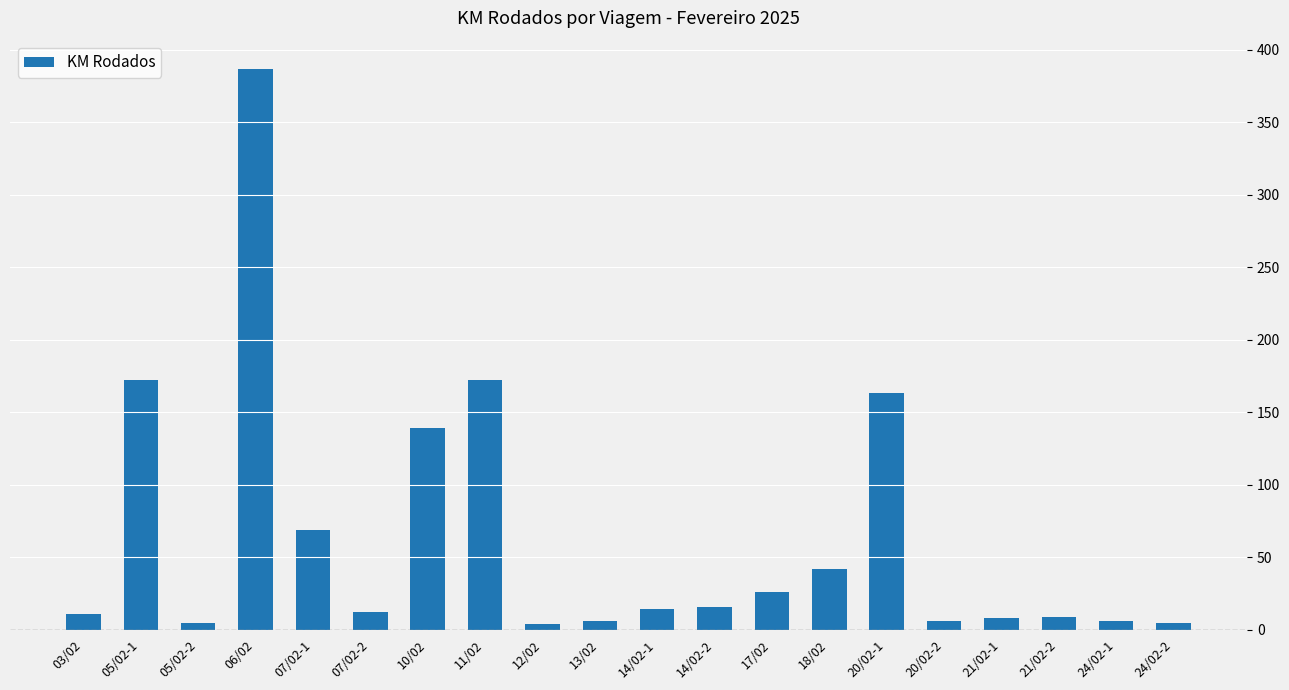

What is the average value?

64